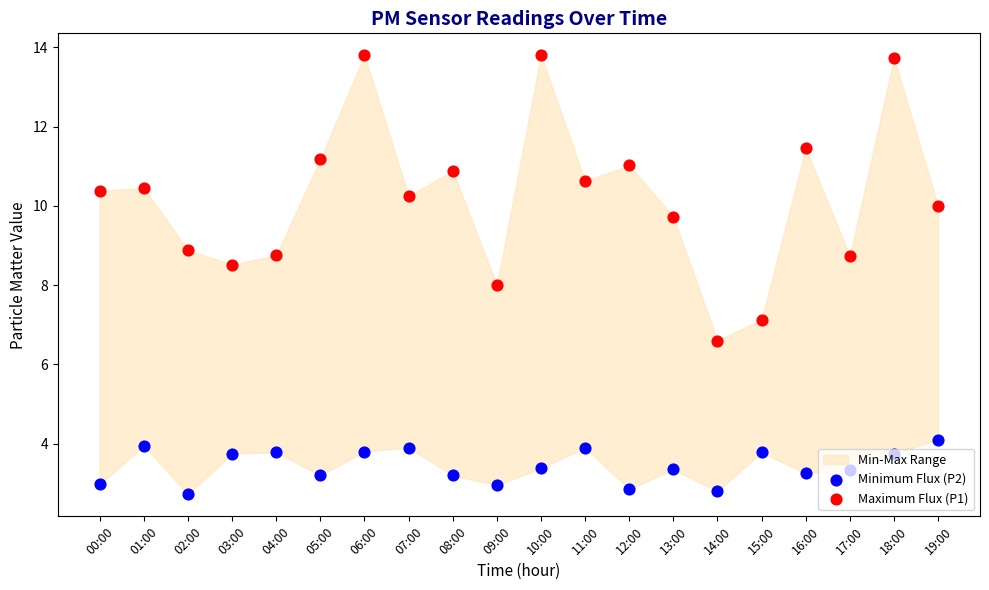

Is the value of Minimum Flux (P2) at 09:00 greater than the value of Maximum Flux (P1) at 10:00?

No